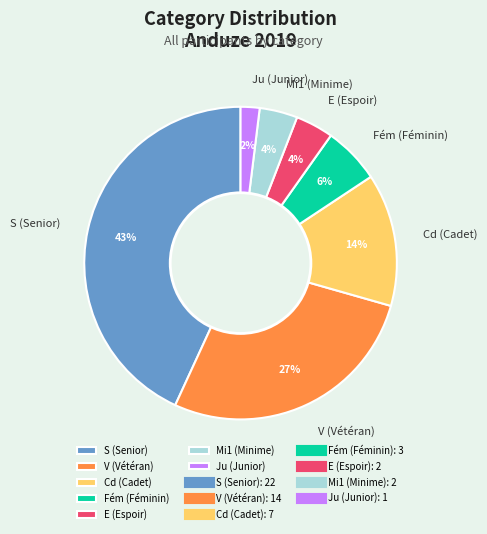

How many slices are in this pie chart?

7